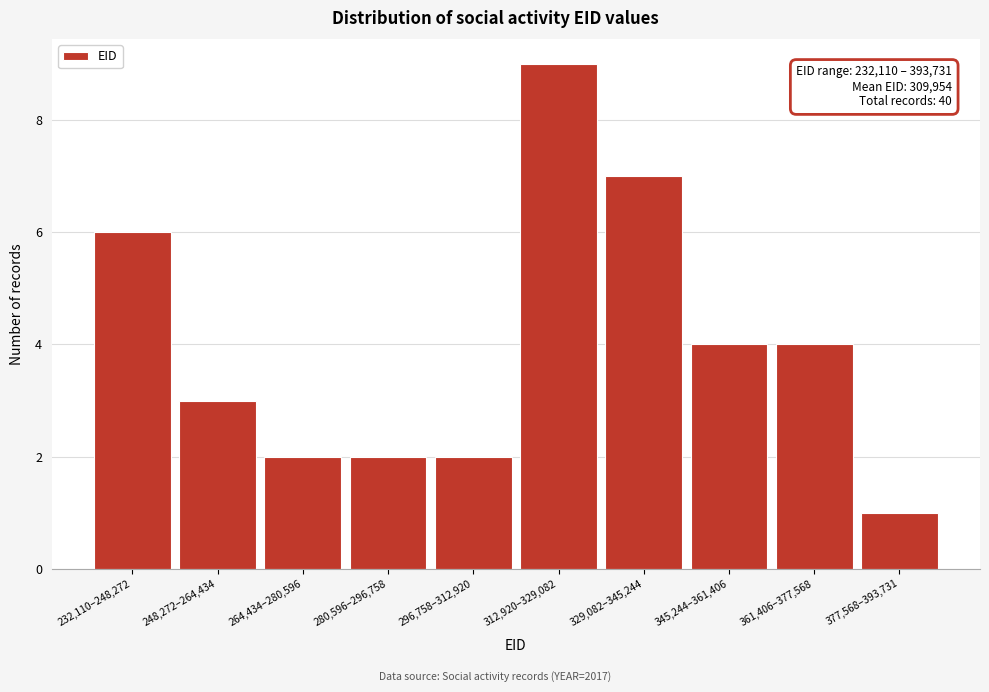

Reading left to right, what are all the values shown in this chart?

6	3	2	2	2	9	7	4	4	1